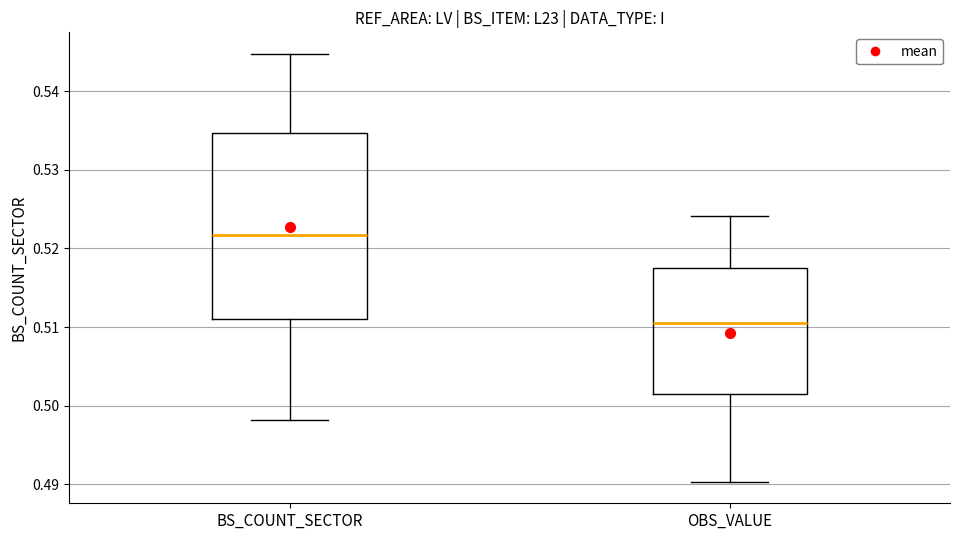

Reading left to right, read every box against the y-axis: the position of its median line, the range the box covers, and the ends of its whiskers. The values are not printed on the chart, so give them approximately, as read against the axis.

BS_COUNT_SECTOR: median 0.522, box 0.511 to 0.535, whiskers 0.498 to 0.545
OBS_VALUE: median 0.510, box 0.501 to 0.517, whiskers 0.490 to 0.524